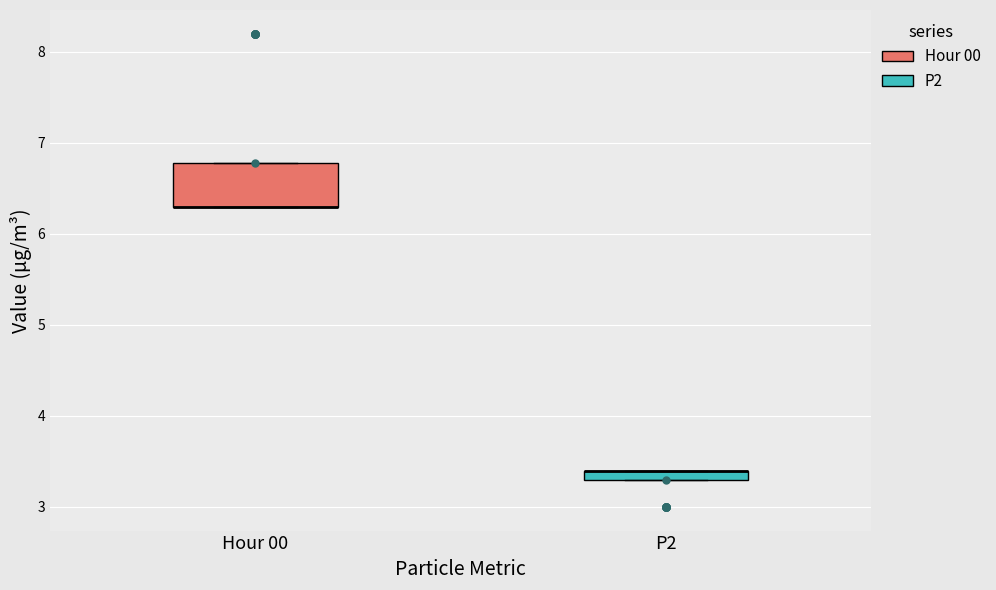

Which box is the tallest, from its lower edge to its upper edge?

Hour 00